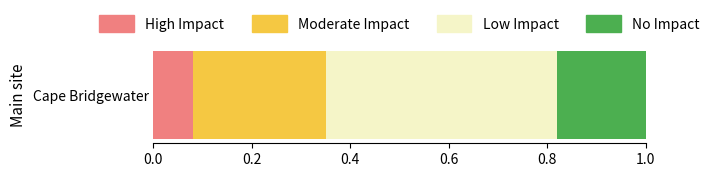

How many series are shown in this chart?

4